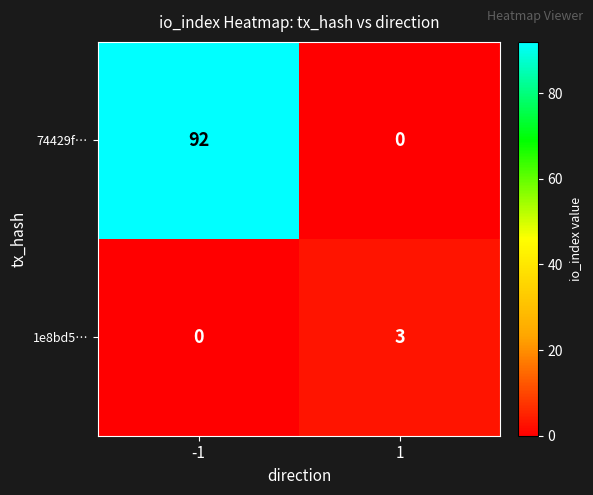

Which series has the largest total across all categories?

74429f…